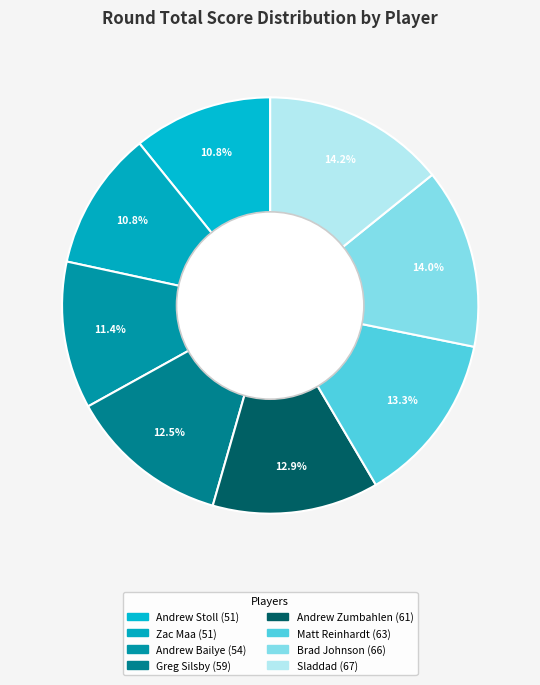

Is there a majority slice in this chart?

No